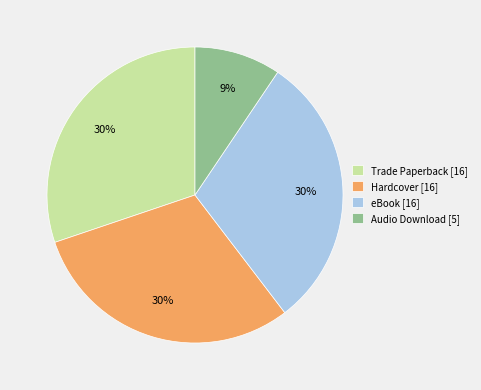

How many segments does this pie chart have?

4